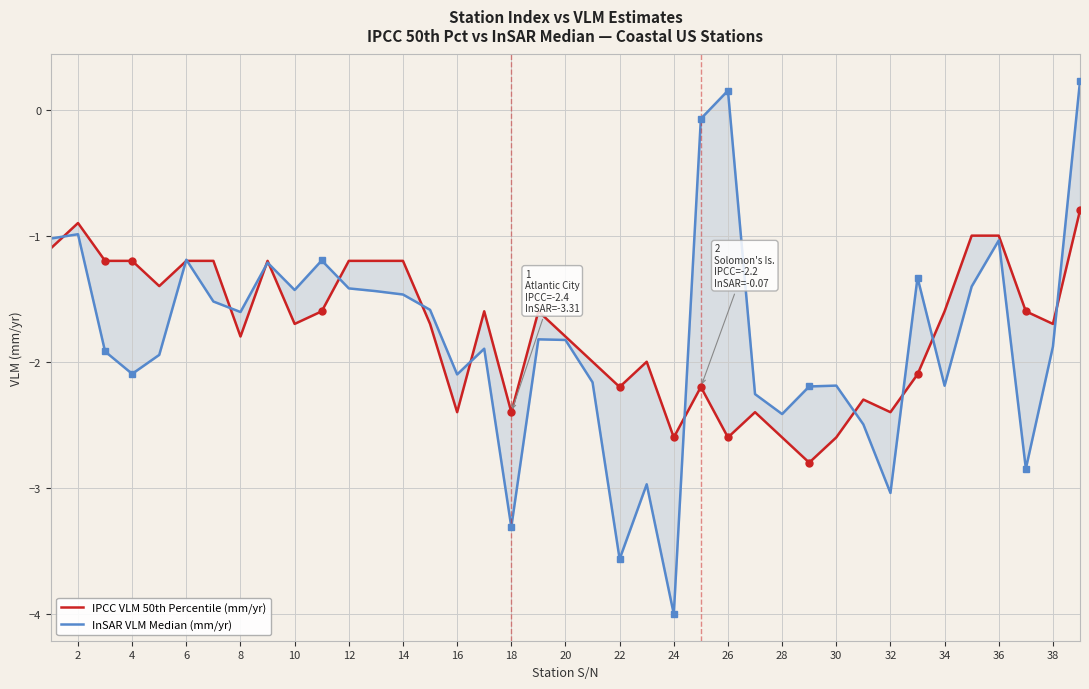

Which series has the largest total across all categories?

IPCC VLM 50th Percentile (mm/yr)